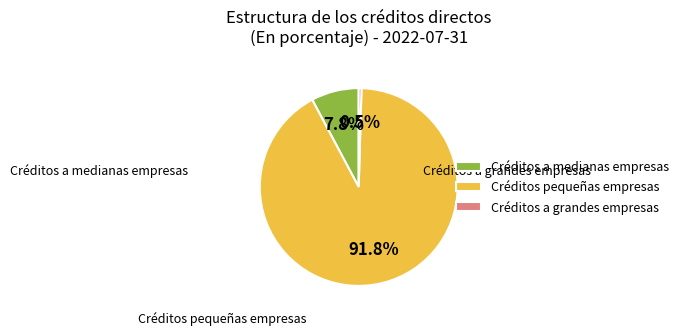

What portion of the pie excludes Créditos a medianas empresas?

92.2%